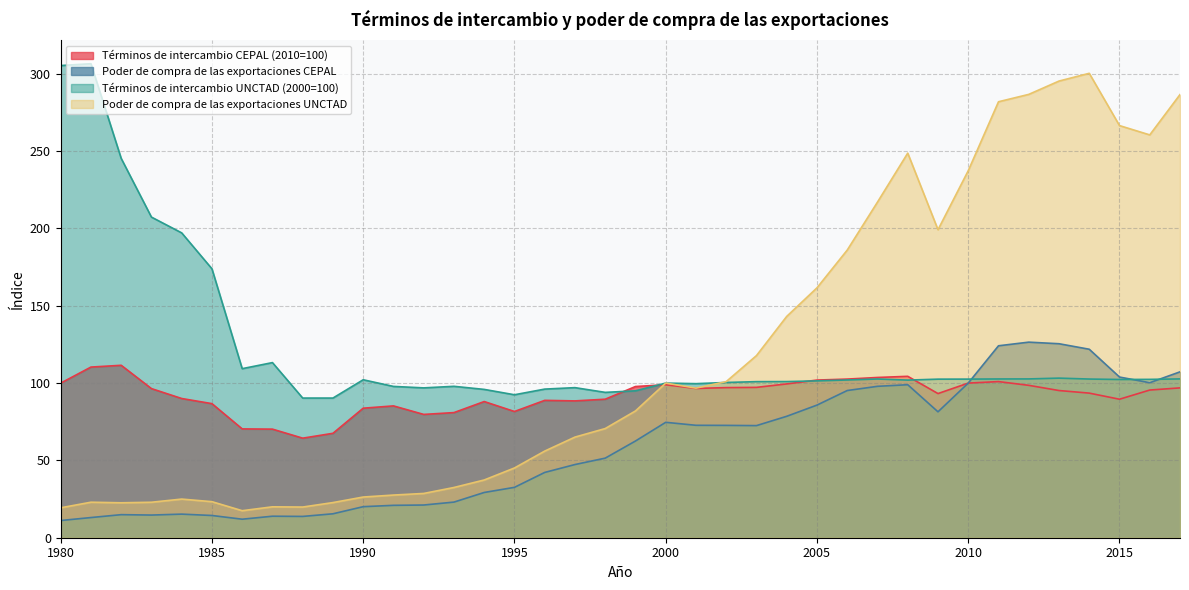

Does the chart have visible grid lines?

Yes